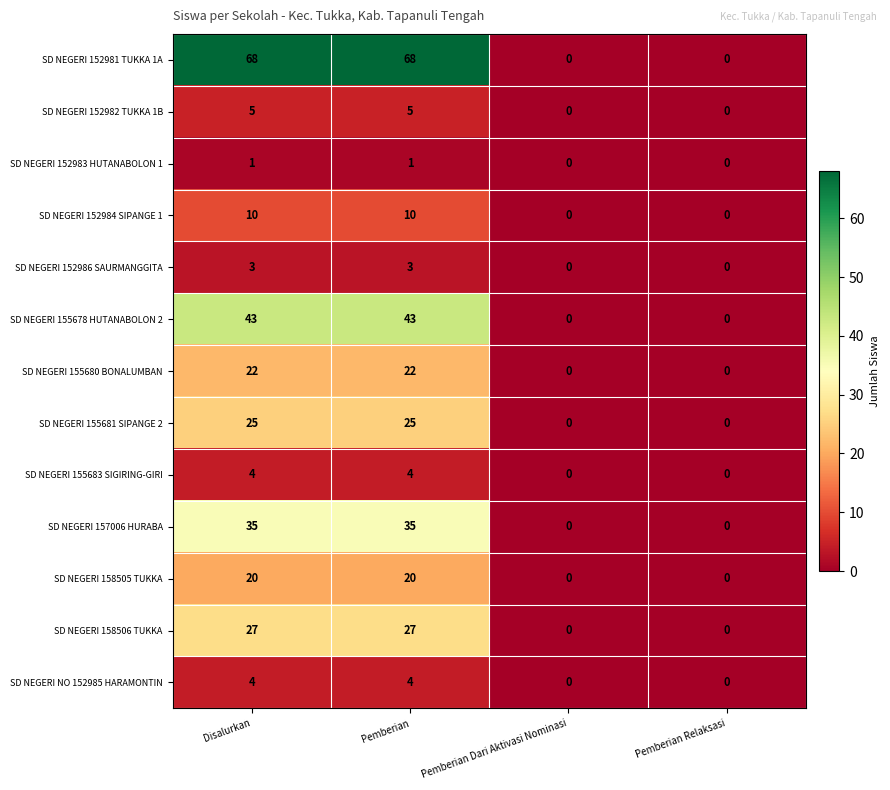

Count the SD NEGERI 152986 SAURMANGGITA values in the range 0 to 3.

4